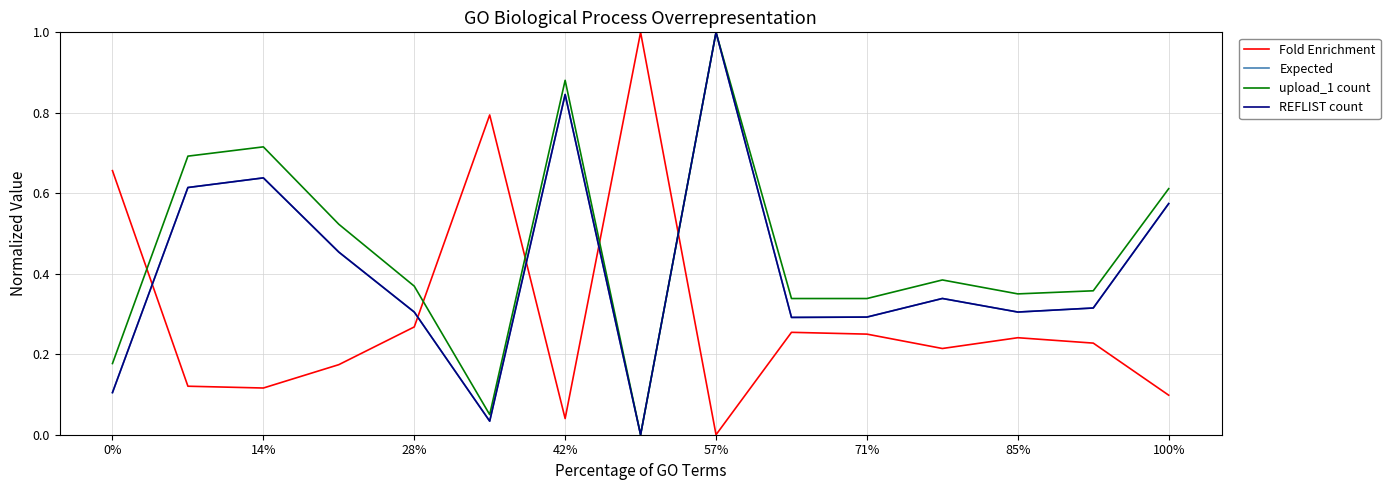

Which series has the largest total across all categories?

upload_1 count